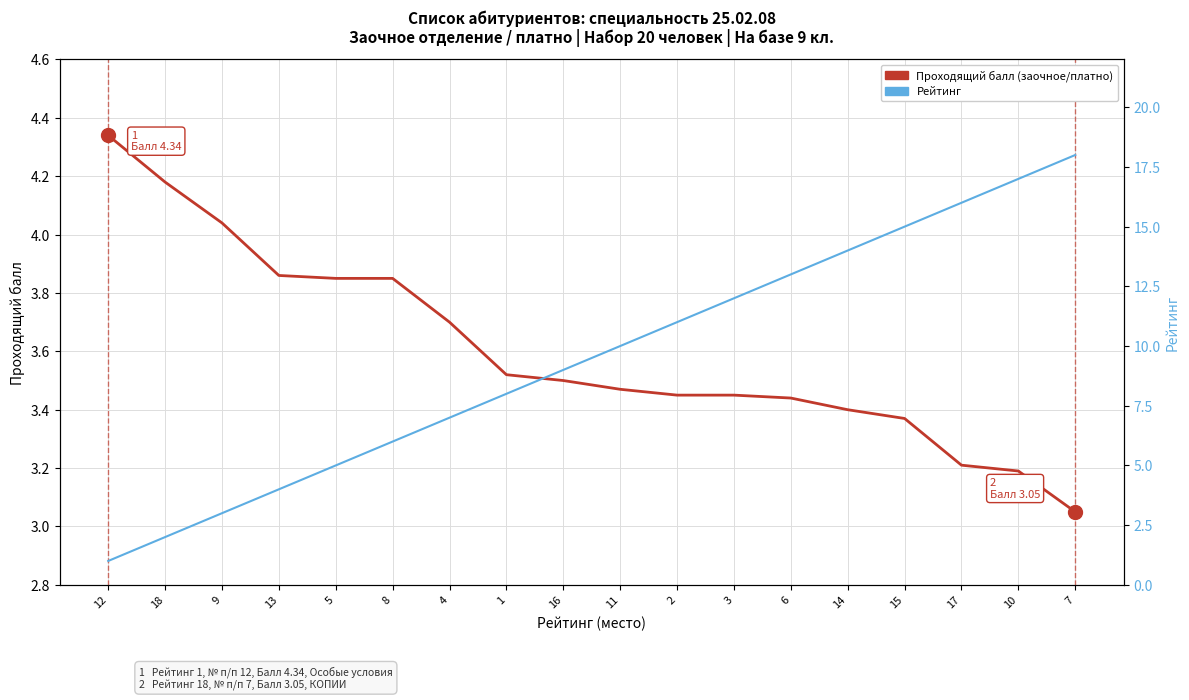

What is the difference between the Проходящий балл (заочное/платно) values at 11 and 9?

0.6